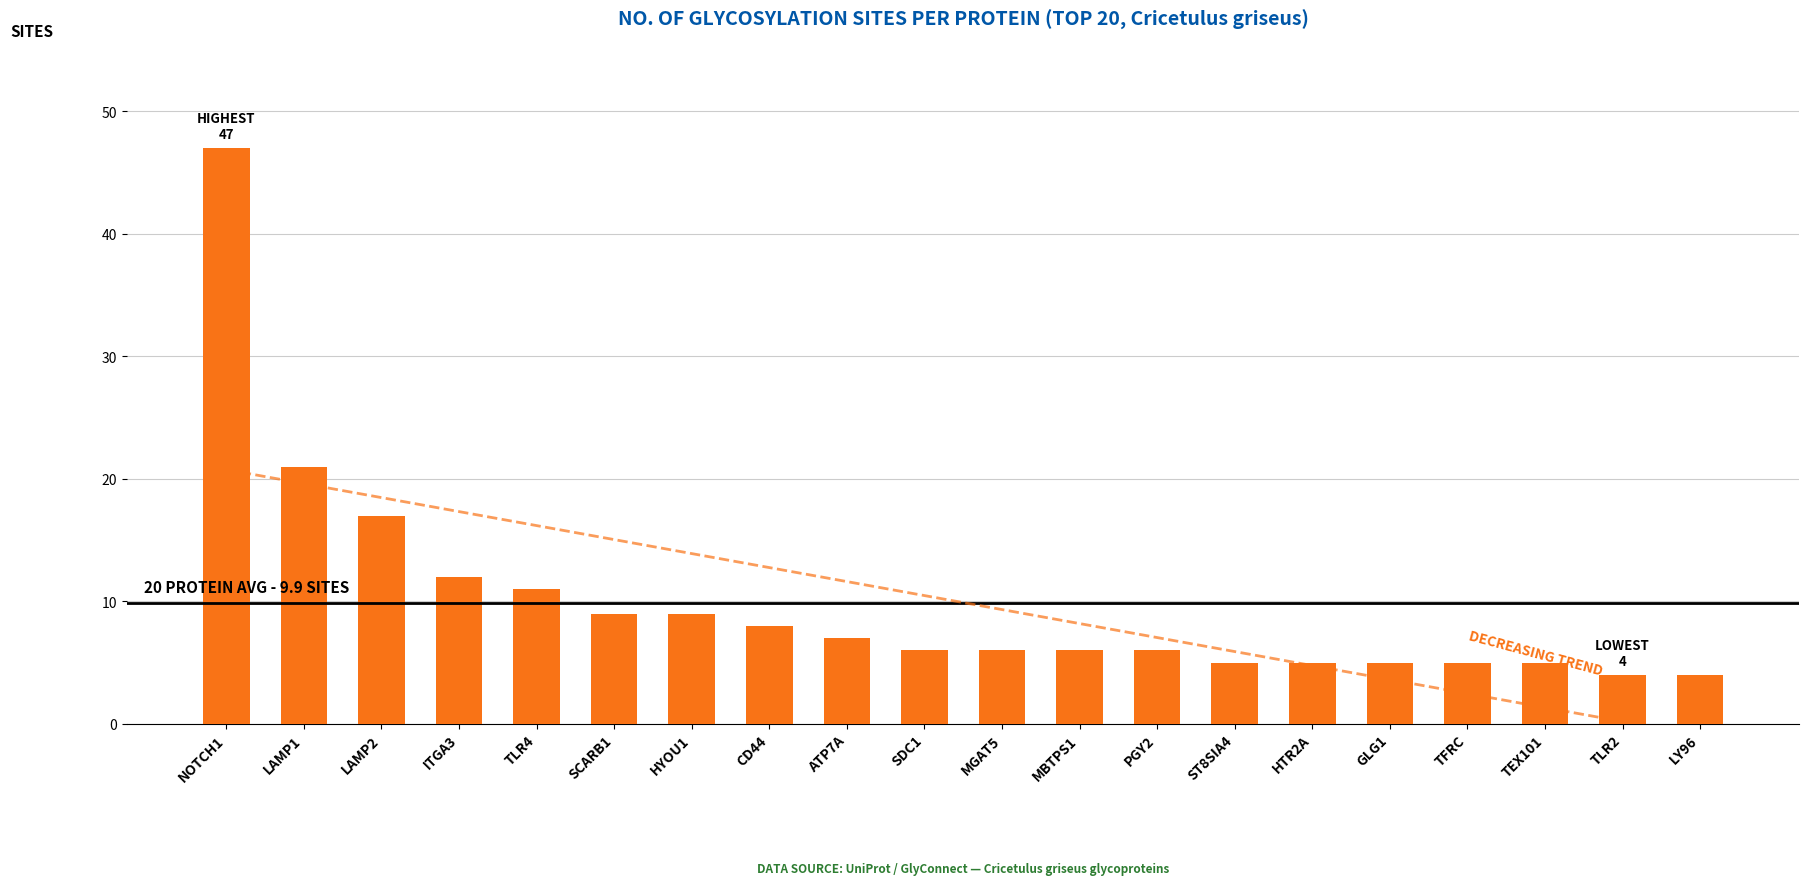

Reading left to right, transcribe all the data shown in this chart.

NOTCH1=47	LAMP1=21	LAMP2=17	ITGA3=12	TLR4=11	SCARB1=9	HYOU1=9	CD44=8	ATP7A=7	SDC1=6	MGAT5=6	MBTPS1=6	PGY2=6	ST8SIA4=5	HTR2A=5	GLG1=5	TFRC=5	TEX101=5	TLR2=4	LY96=4